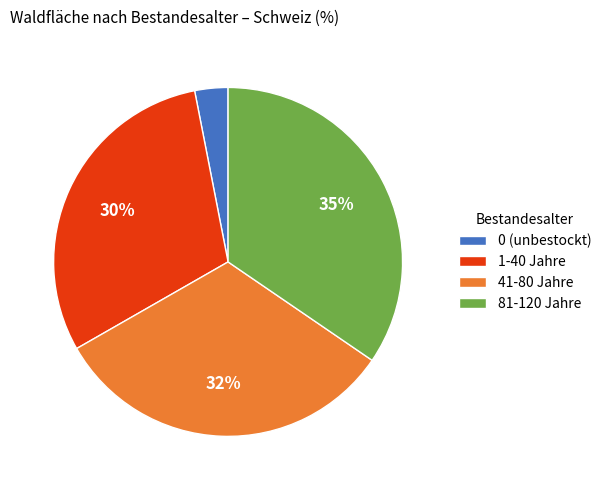

Which slice is the largest?

81-120 Jahre